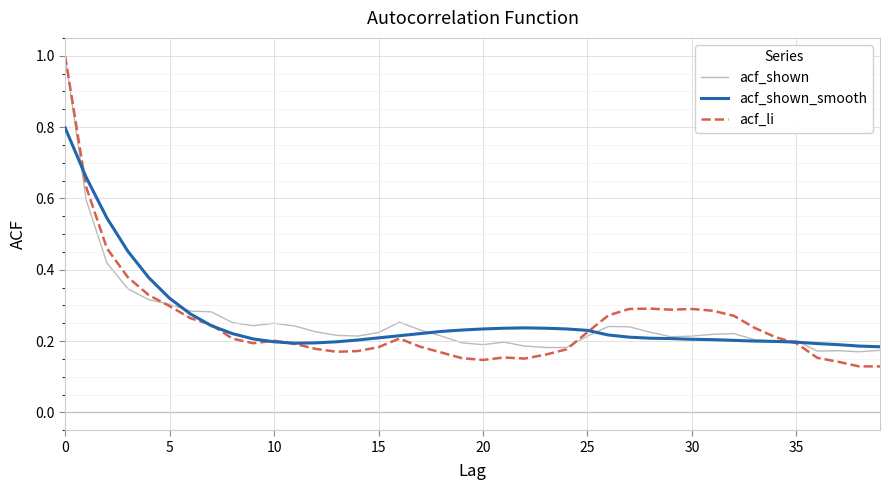

Which series has the largest range (max minus min)?

acf_li